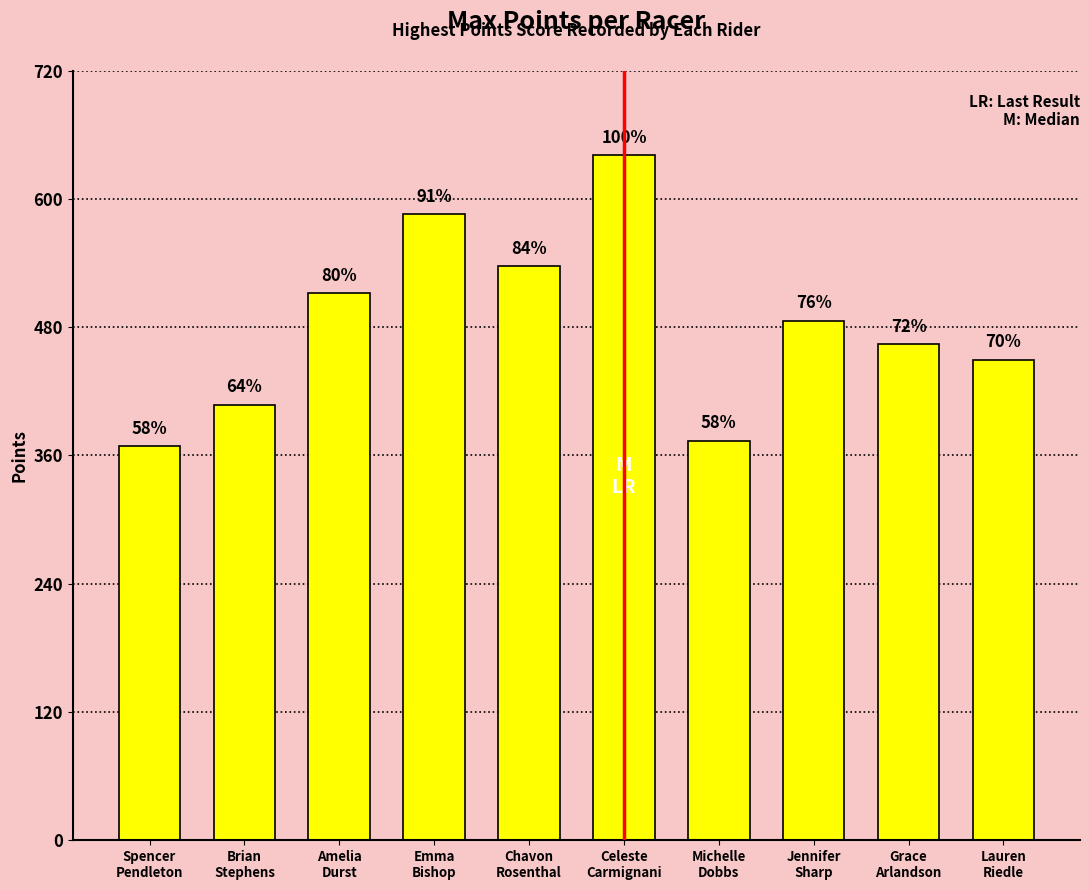

Reading left to right, transcribe all the data shown in this chart.

368.6	407.2	511.5	585.5	536.9	641.0	373.8	485.8	464.0	449.4